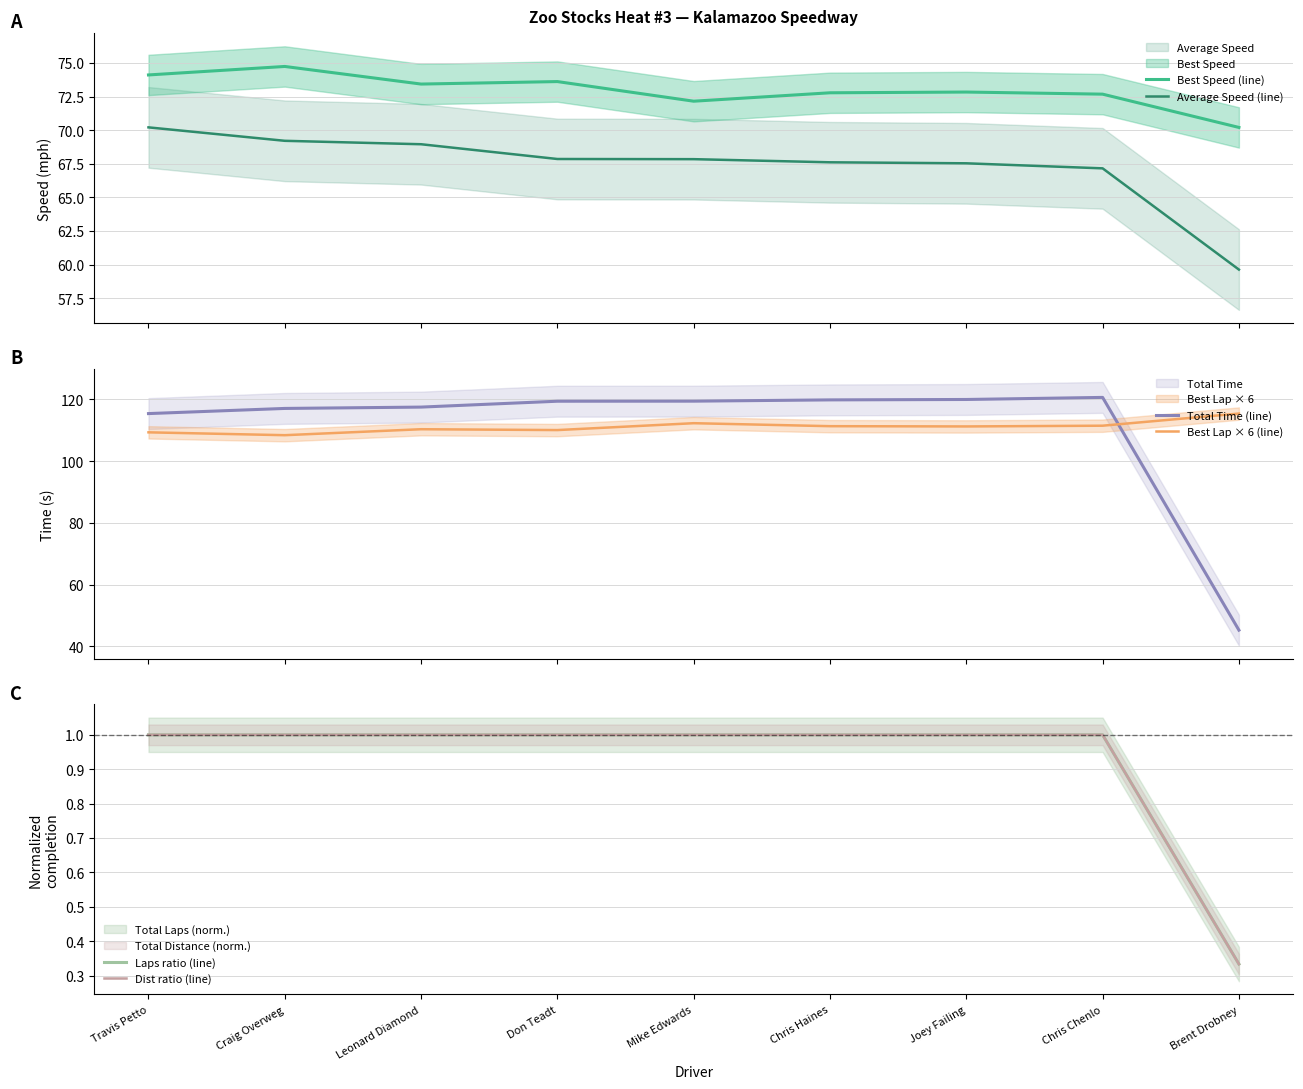

At which label does Dist ratio (line) reach its peak?

Travis Petto